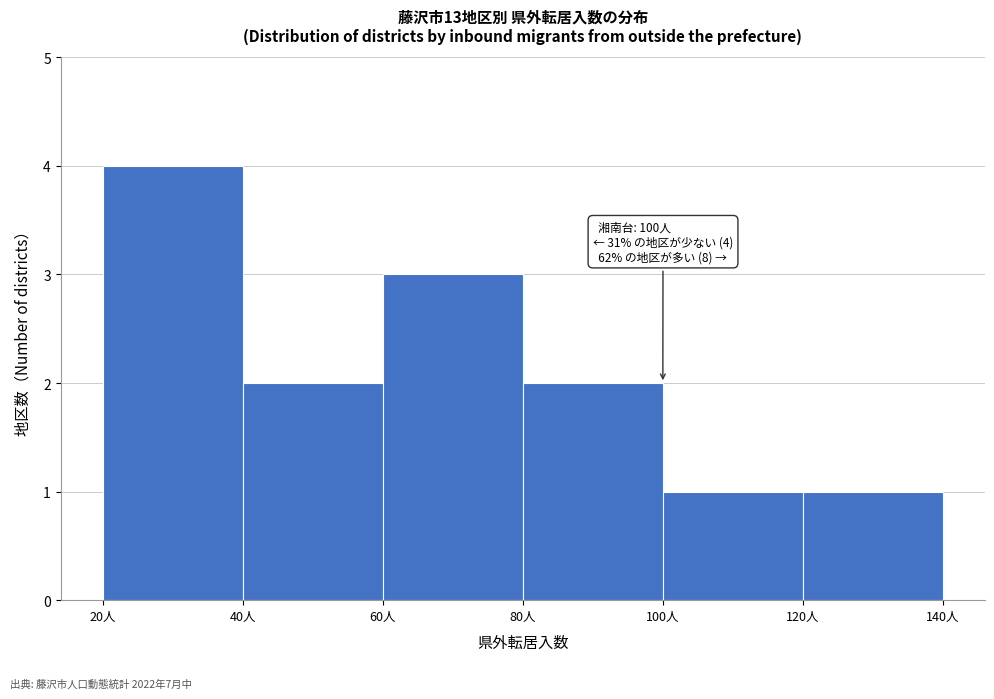

Over which range of the x-axis is the bar tallest?

20 to 40